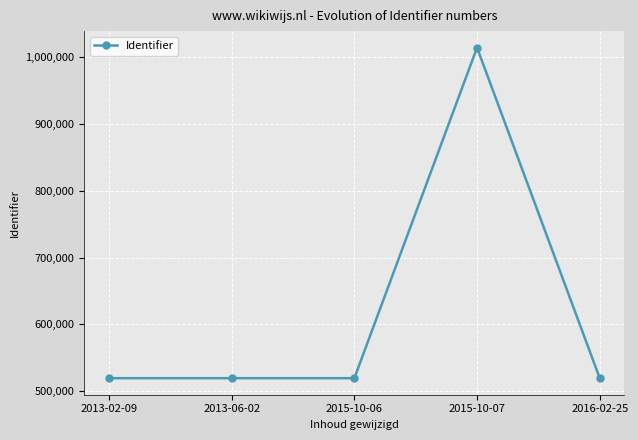

What is the average value?

618415.3